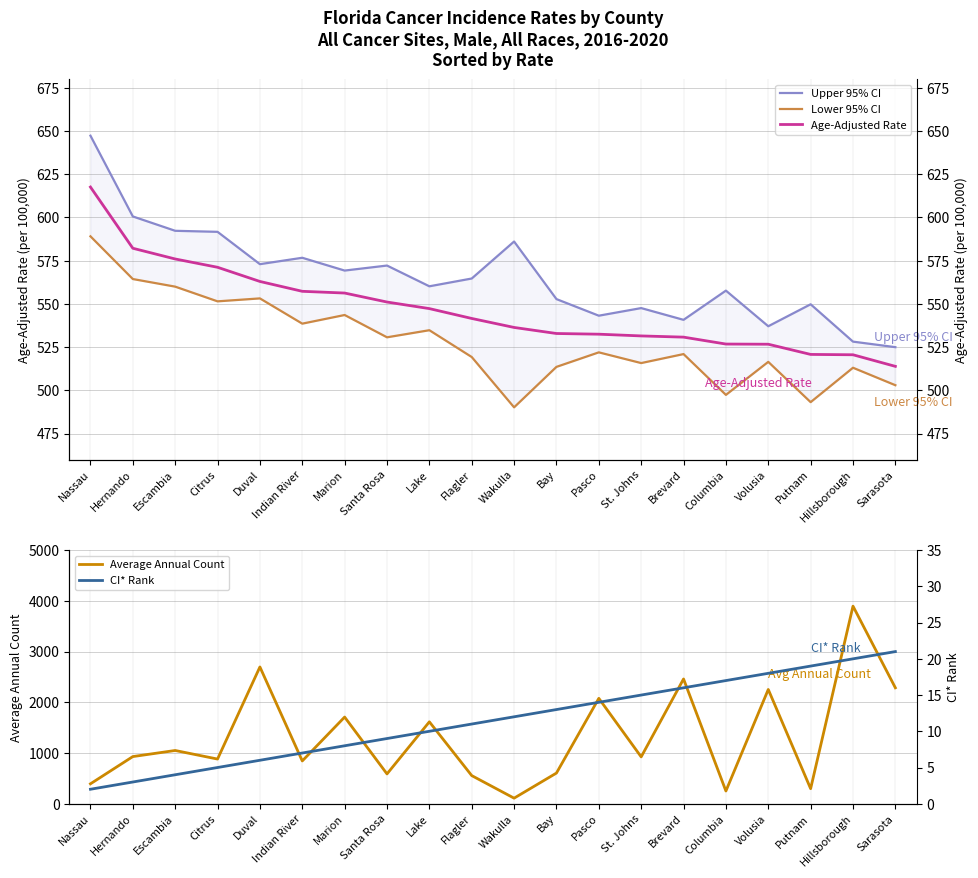

How many interior local valleys does the Average Annual Count series have?

7